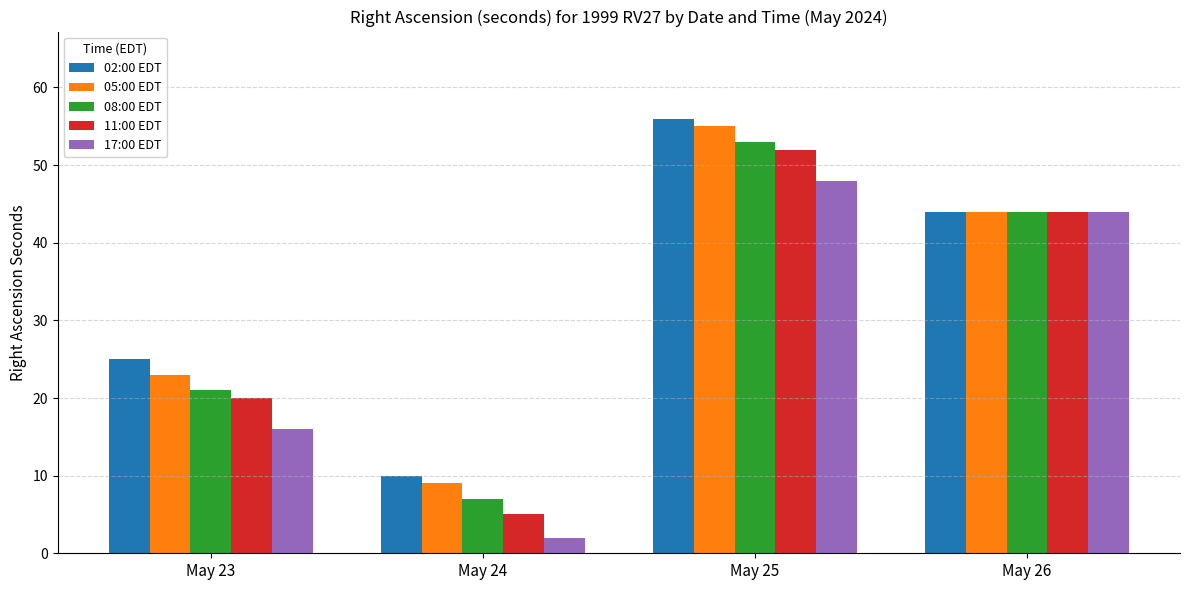

How many series are shown in this chart?

5